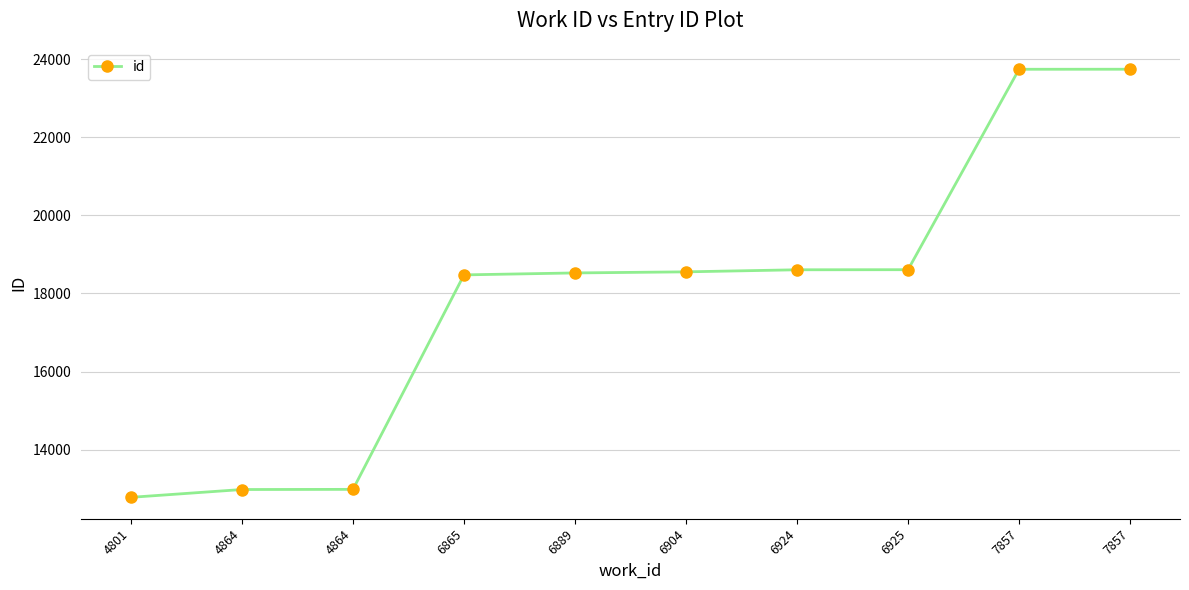

What is the smallest value displayed?

12777